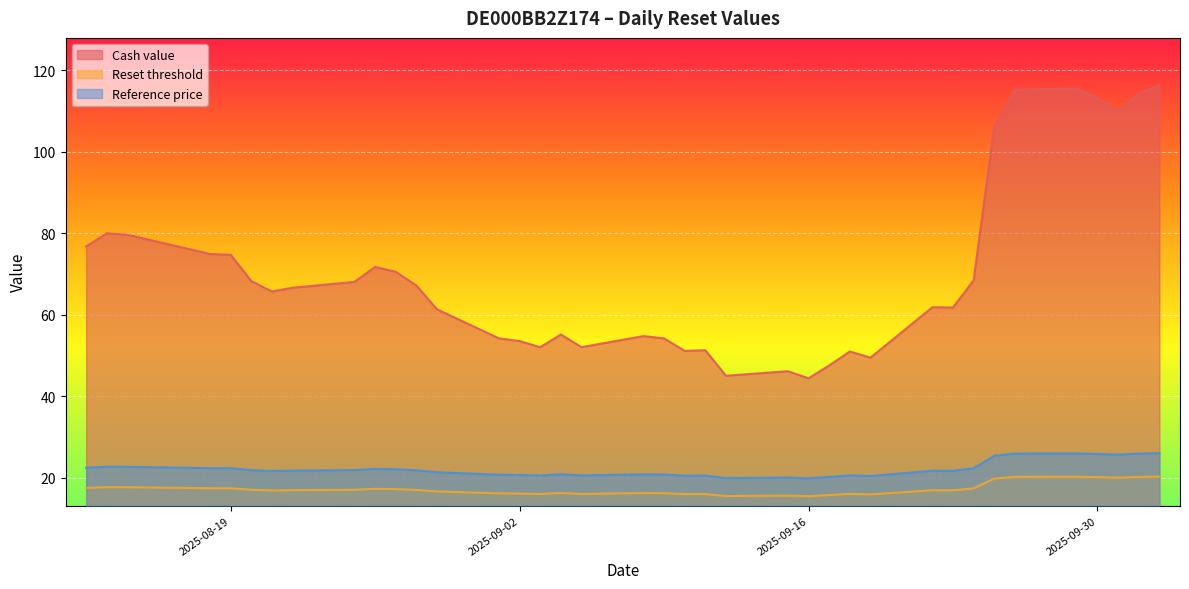

What is the sum of all Cash value values?

2671.3